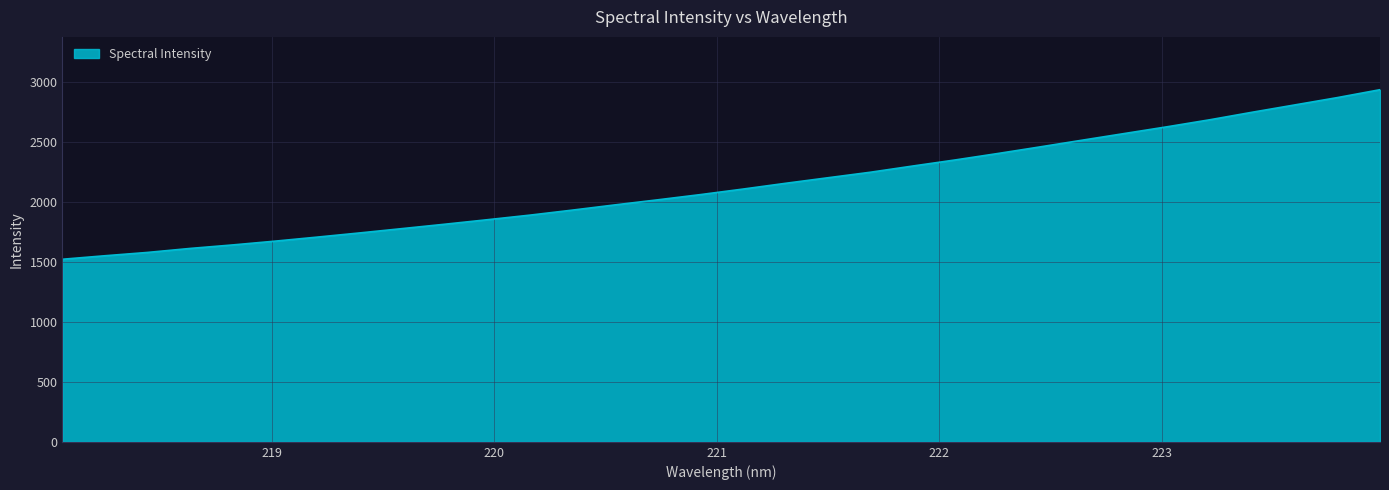

What is the minimum value shown in the chart?

1523.6